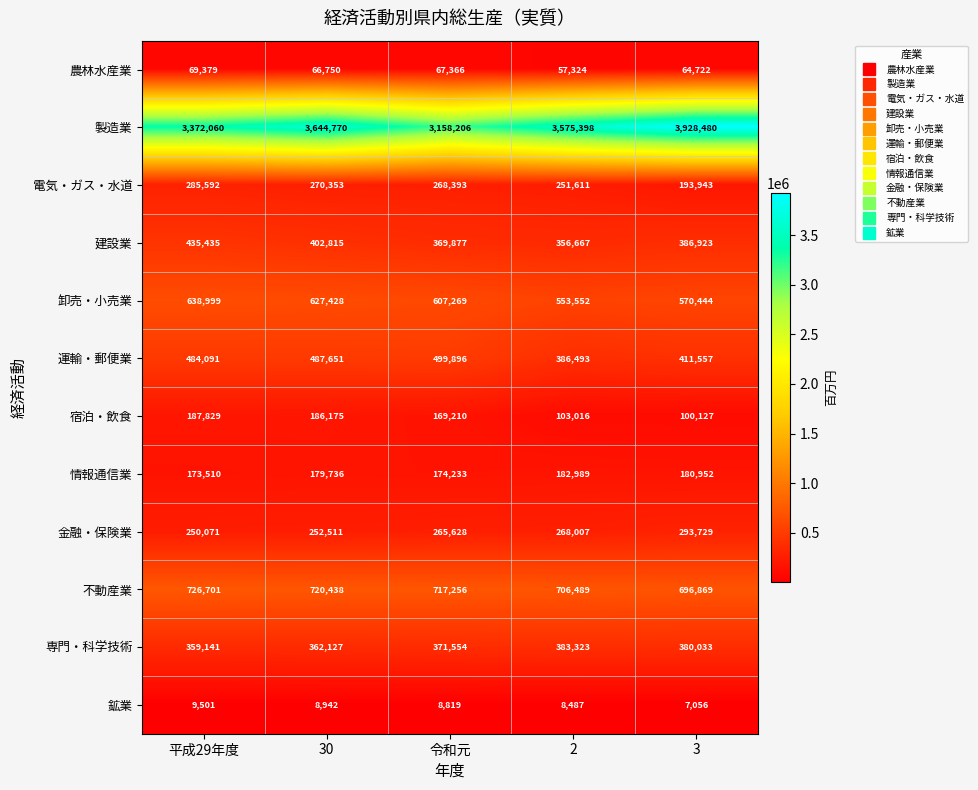

What is the difference between the highest and lowest values at 令和元?

3149387